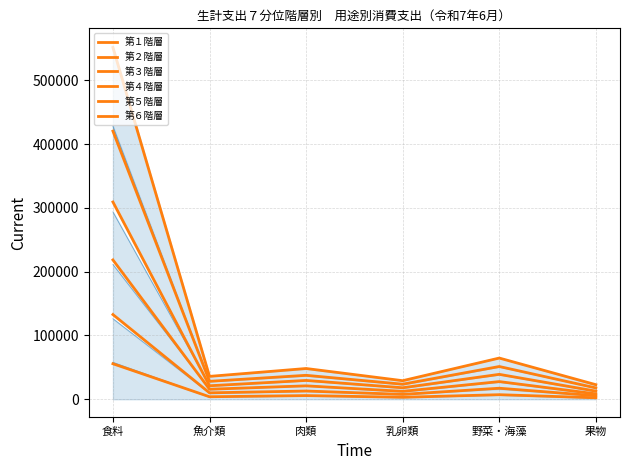

Where does the 第４階層 series first go above 29533?

食料